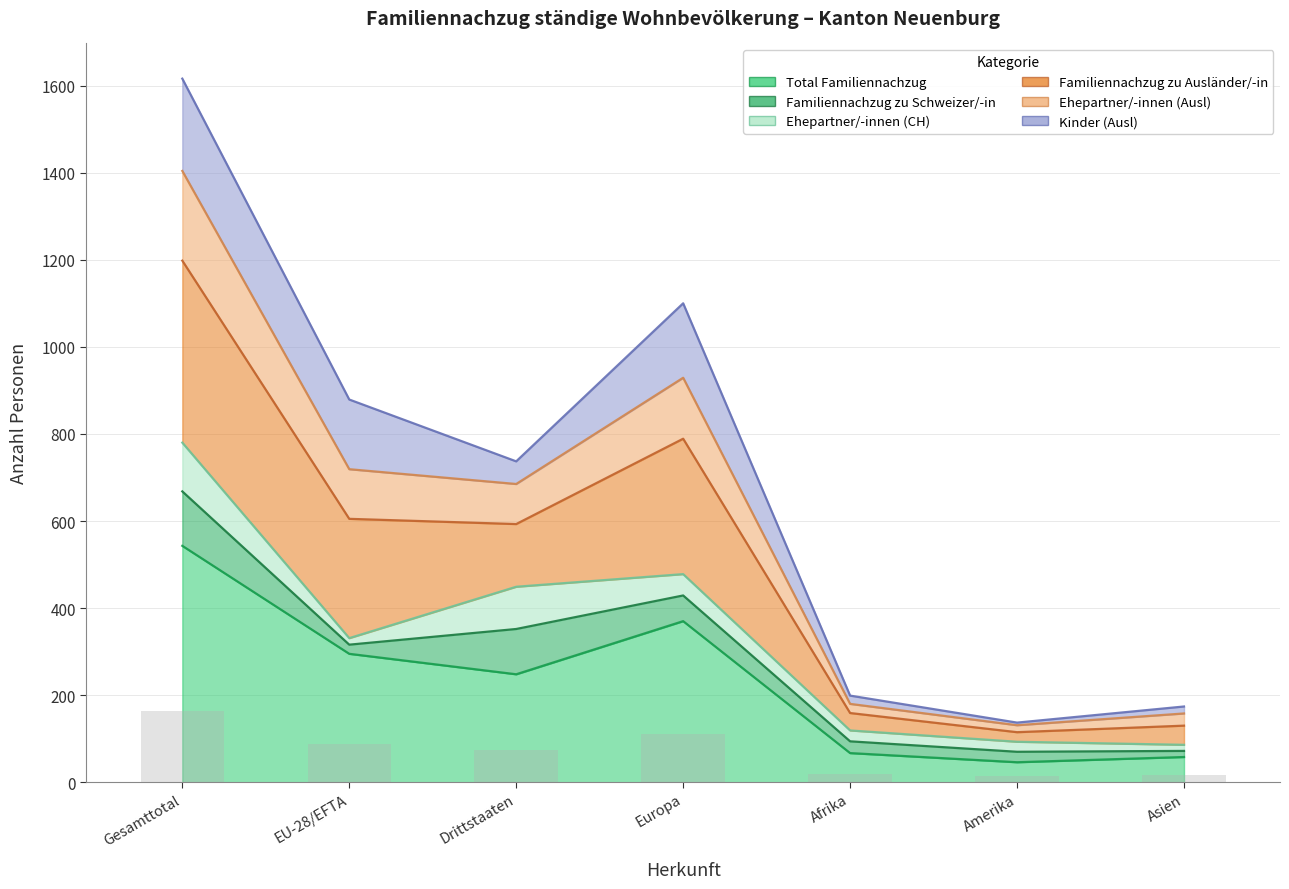

The value of Ehepartner/-innen (Ausl) at EU-28/EFTA is 60.6. True or false?

False